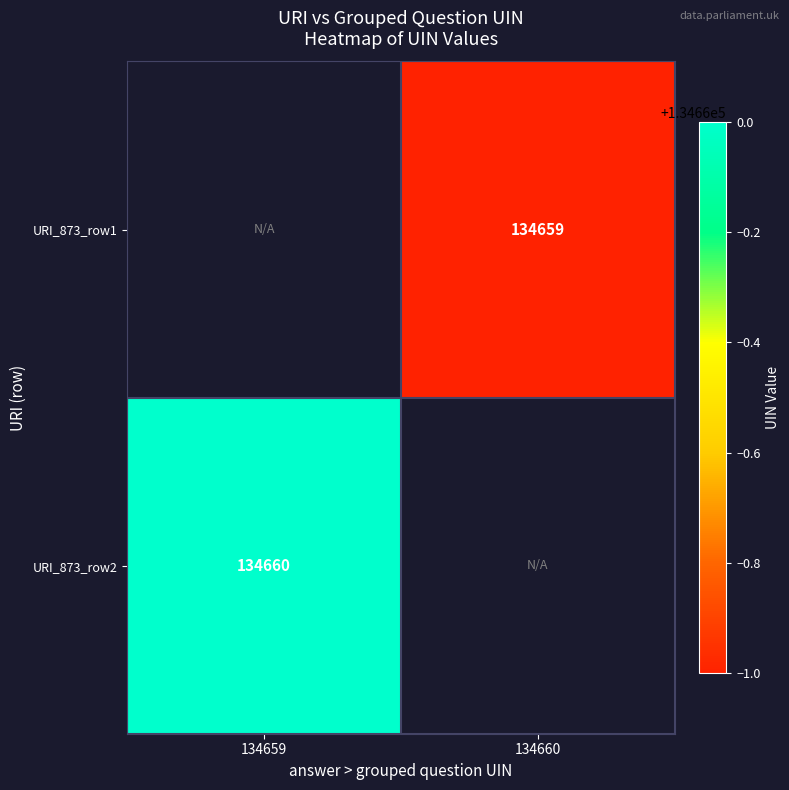

Which has a higher value, 134659 or 134660?

134660